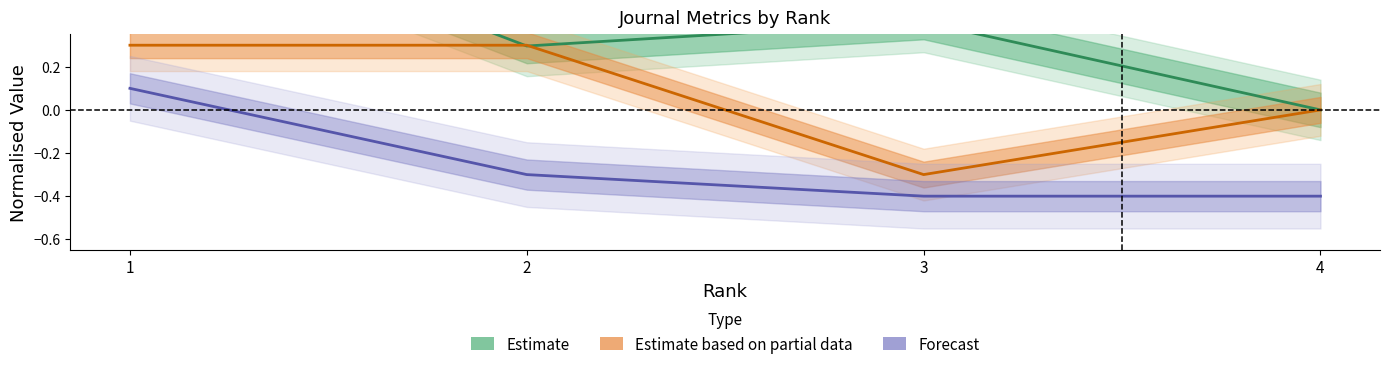

At which category does the chart reach its minimum across all series?

3